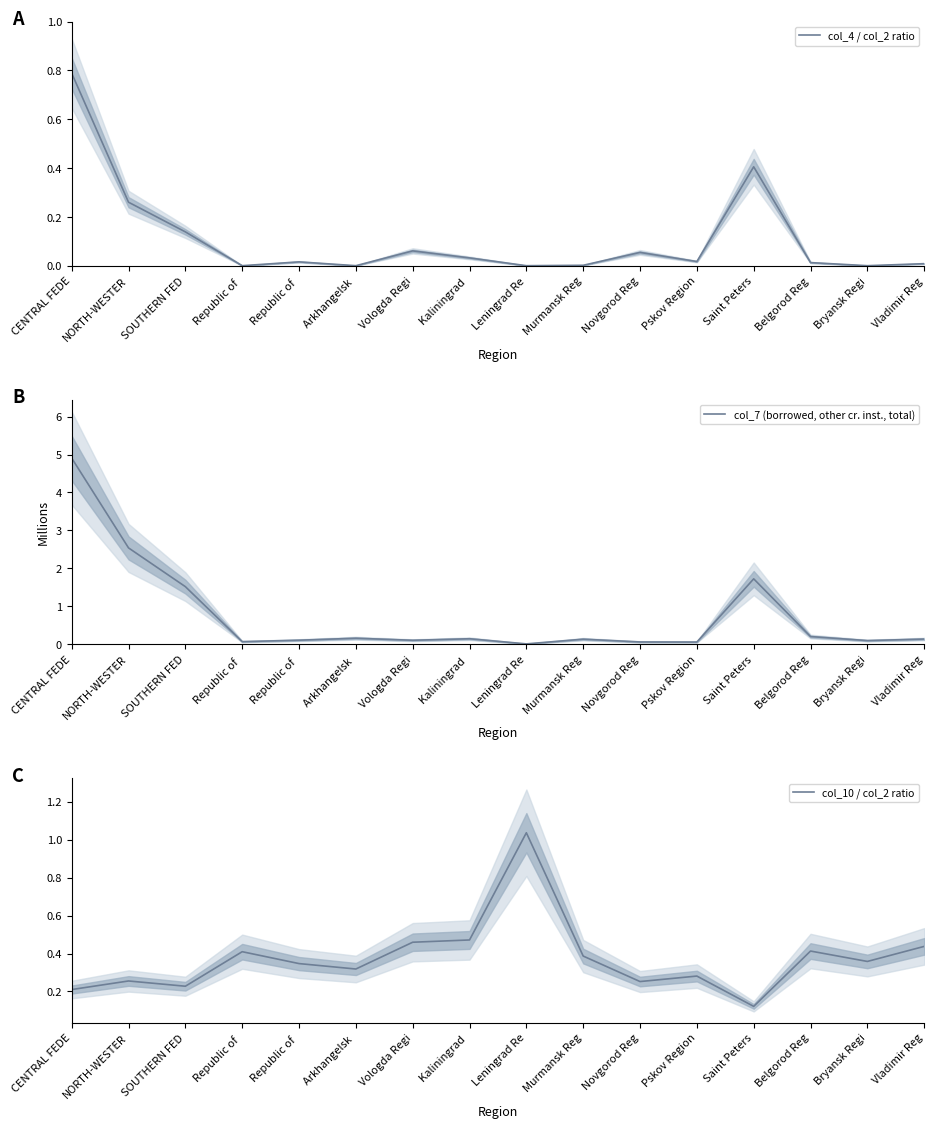

What is the difference between the maximum and minimum values in the col_7 (borrowed, other cr. inst., total) series?

4.9